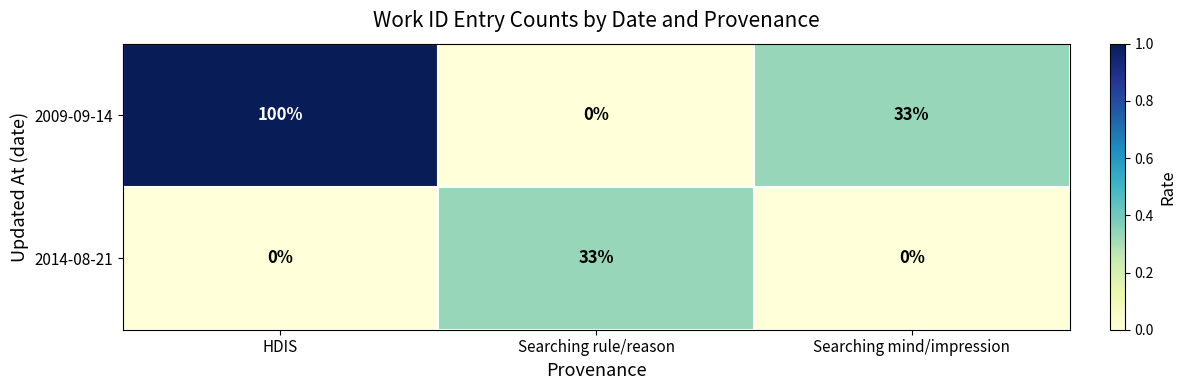

What is the difference between the highest and lowest values at Searching mind/impression?

33